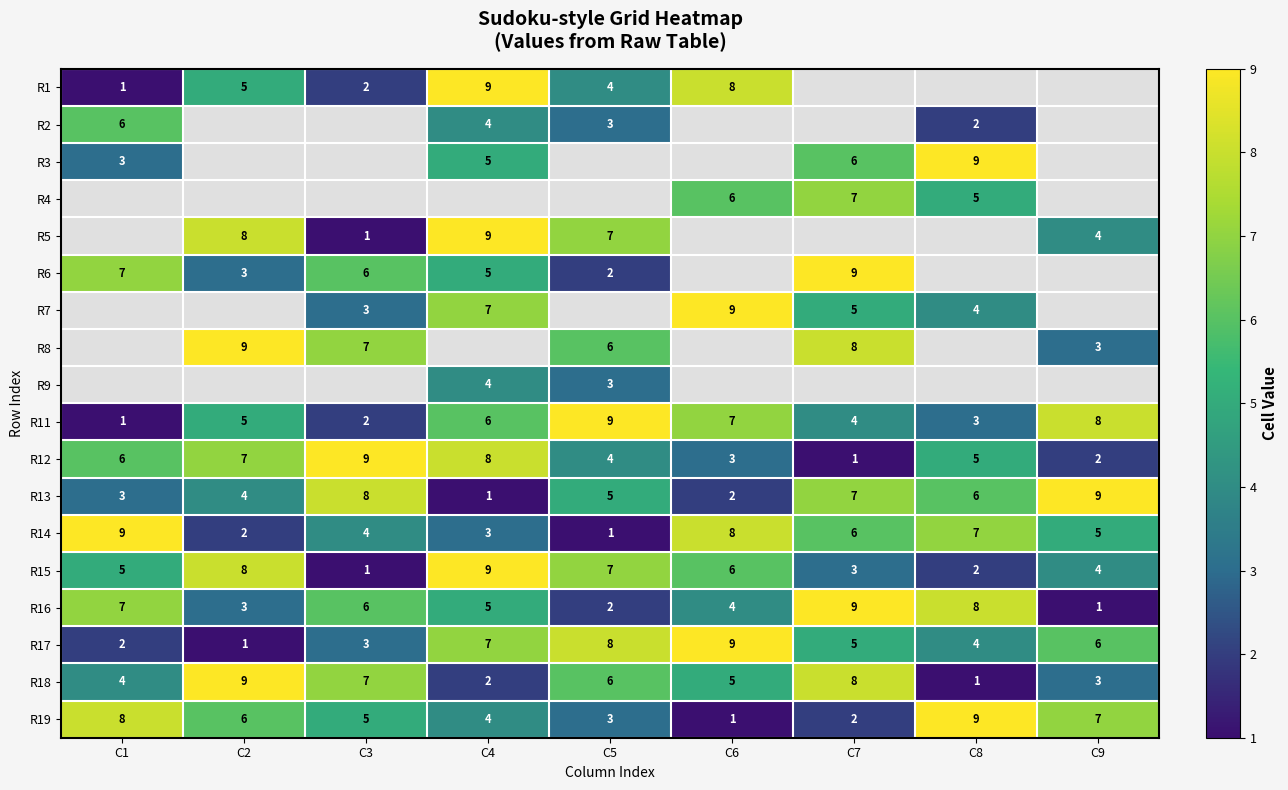

At which label does R19 reach its peak?

C8